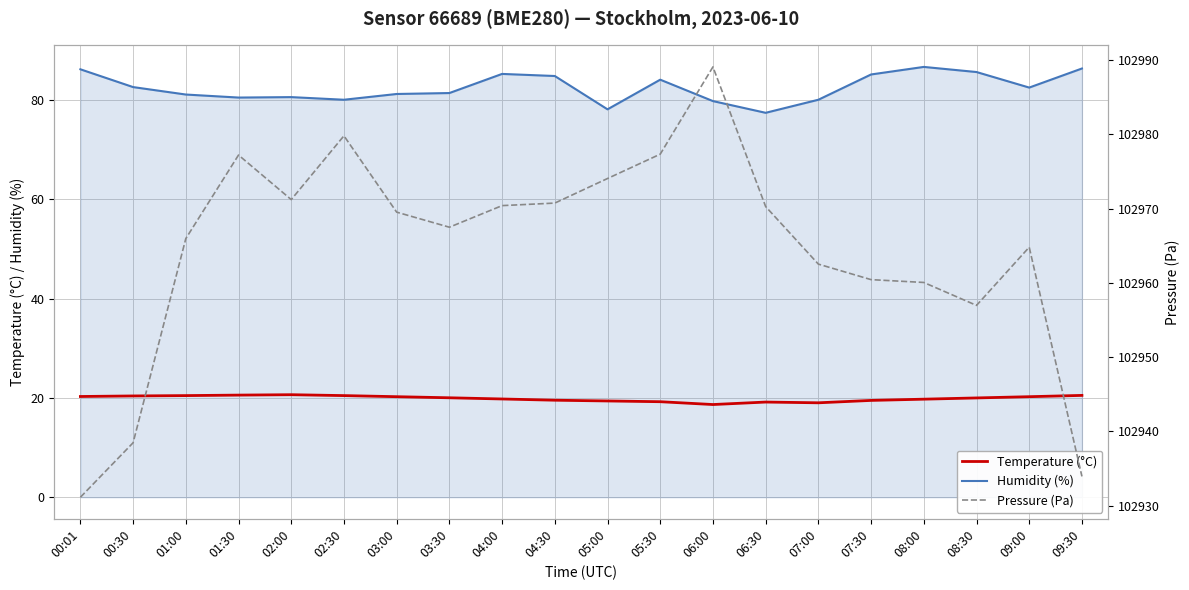

What is the average value of the Humidity (%) series?

82.5